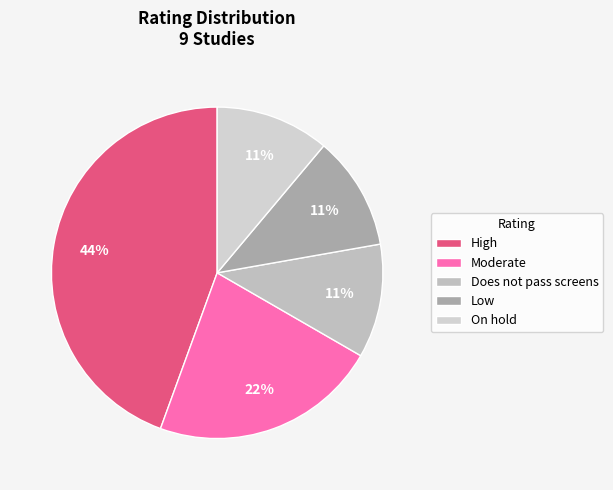

To the nearest percent, what is the difference between the largest and smallest slice percentages?

33%